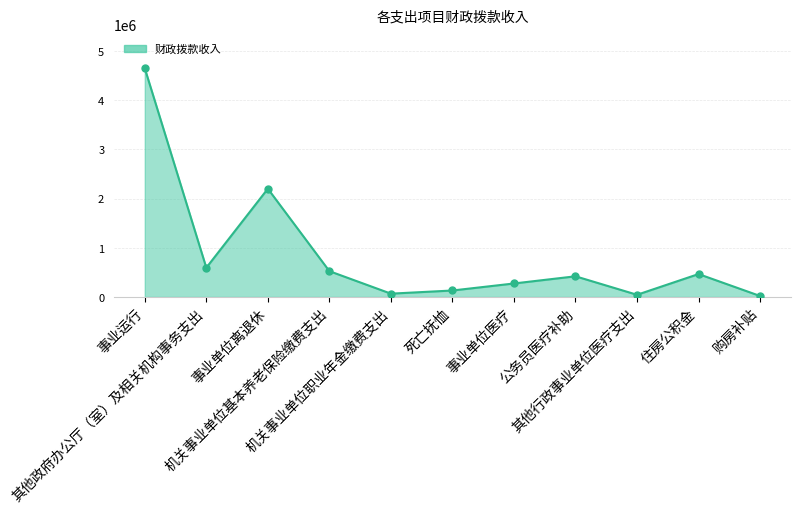

What is the change in value from 其他政府办公厅（室）及相关机构事务支出 to 事业单位离退休?

+1605075.7